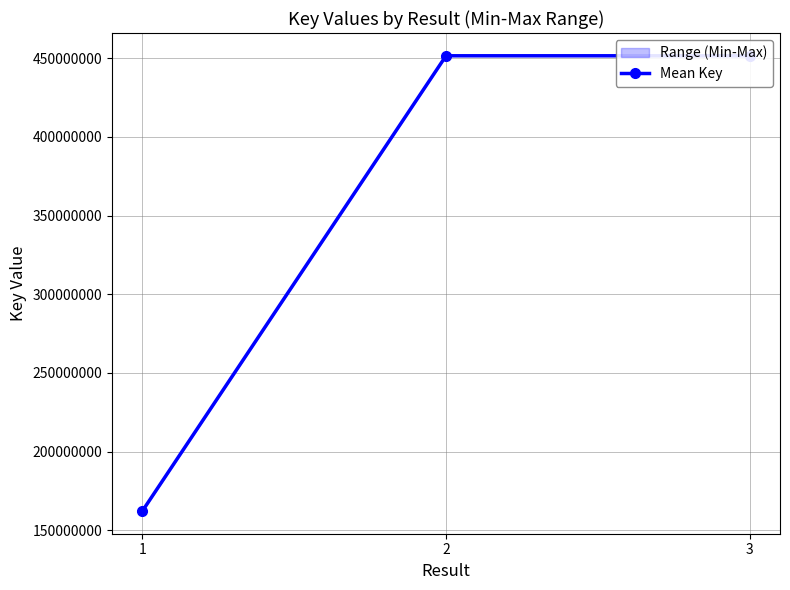

Which label corresponds to the smallest value in the chart?

1